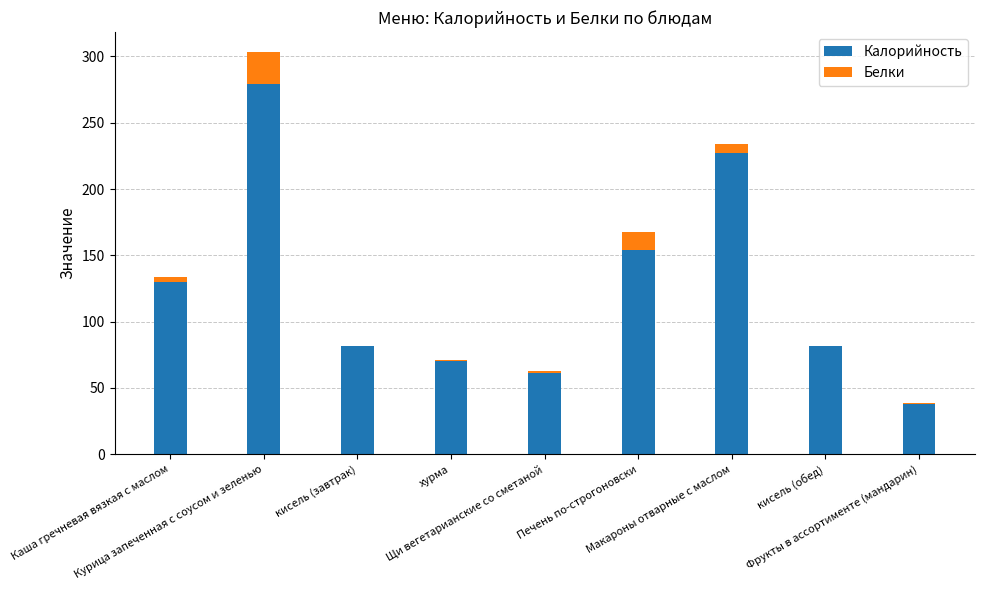

What is the sum of all Калорийность values?

1122.9